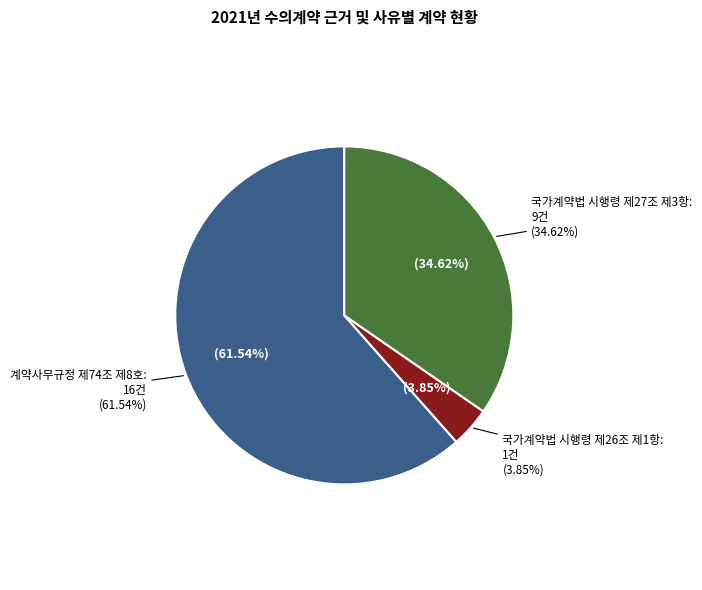

Rank the categories by value from highest to lowest.

계약사무규정 제74조 제8호, 국가계약법 시행령 제27조 제3항, 국가계약법 시행령 제26조 제1항